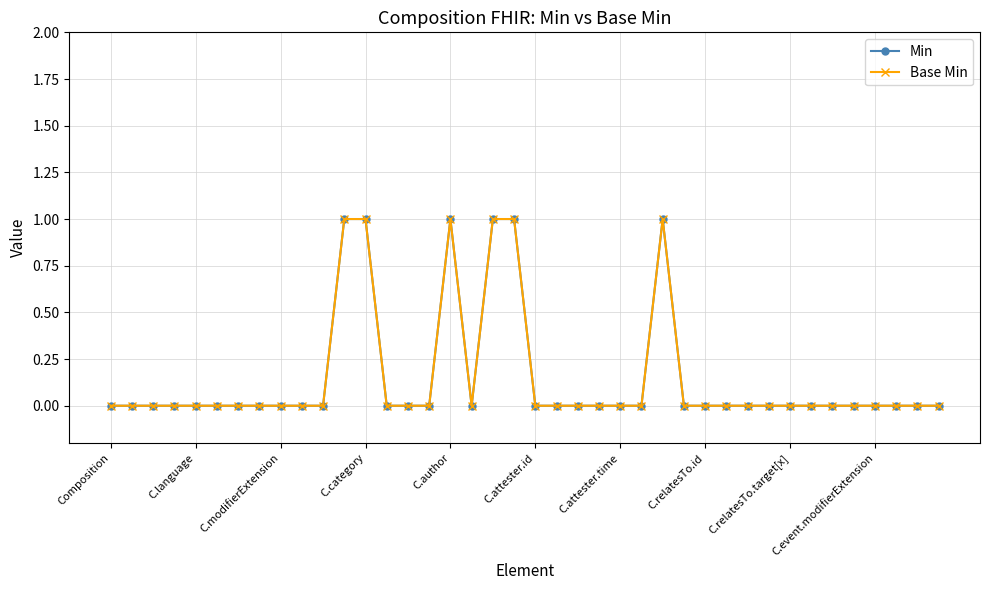

How many interior local valleys does the Base Min series have?

1